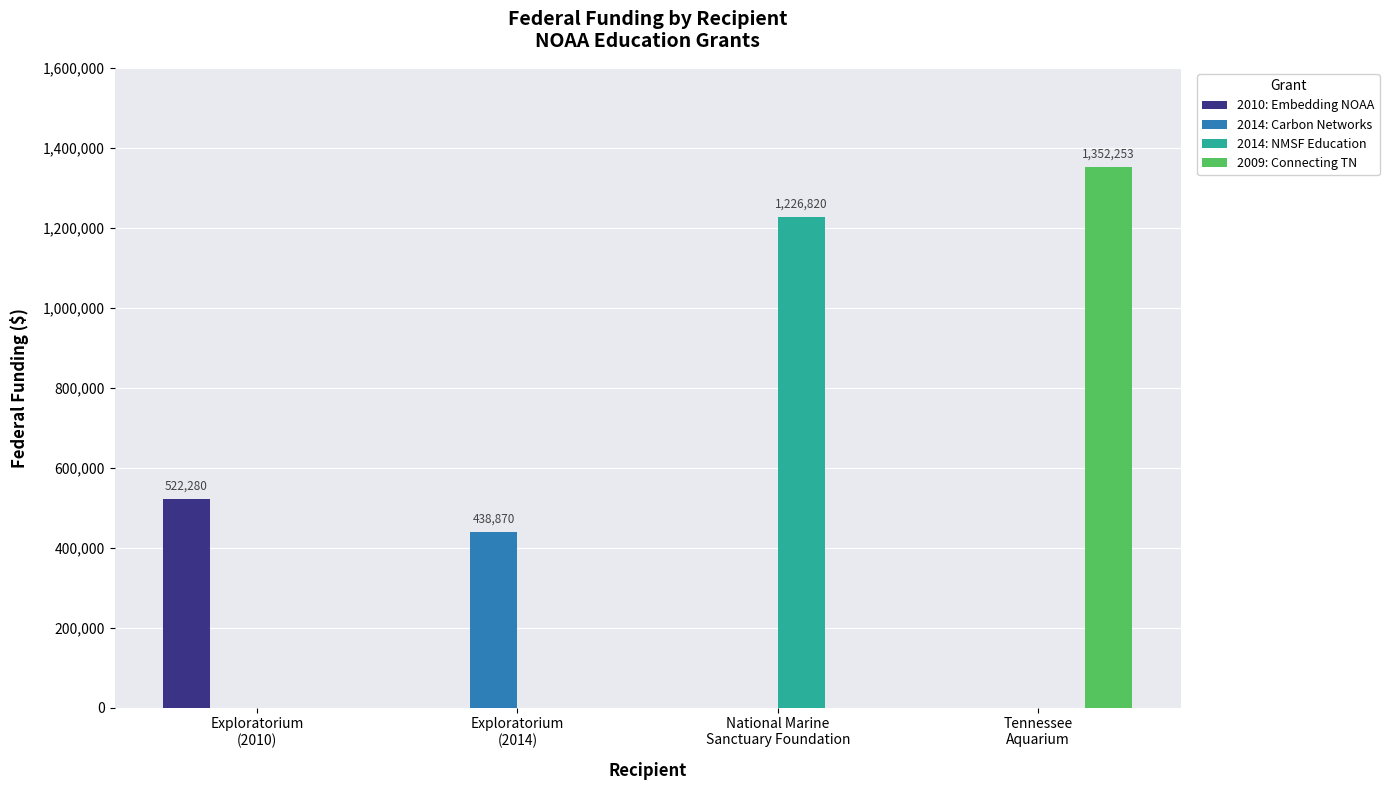

Does the chart contain stacked bars?

No